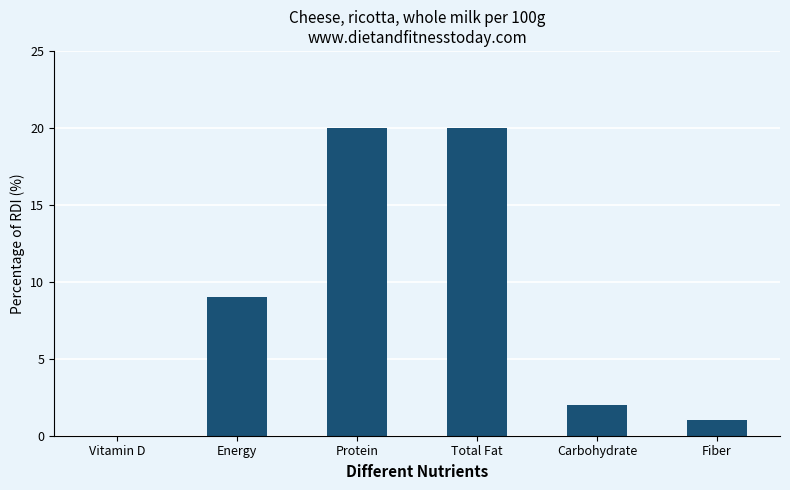

Which has a higher value, Total Fat or Vitamin D?

Total Fat